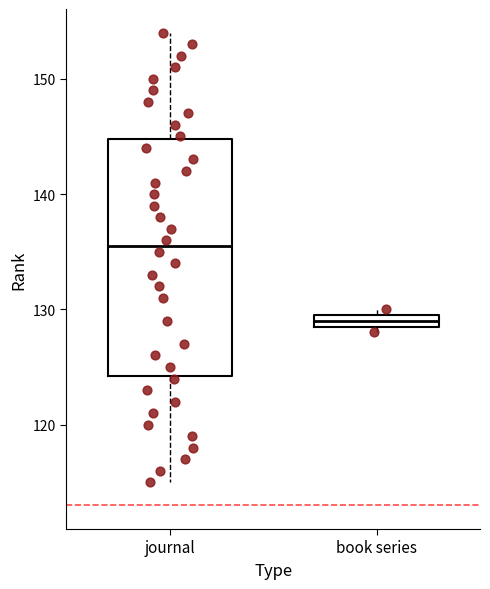

Which box is the tallest, from its lower edge to its upper edge?

journal